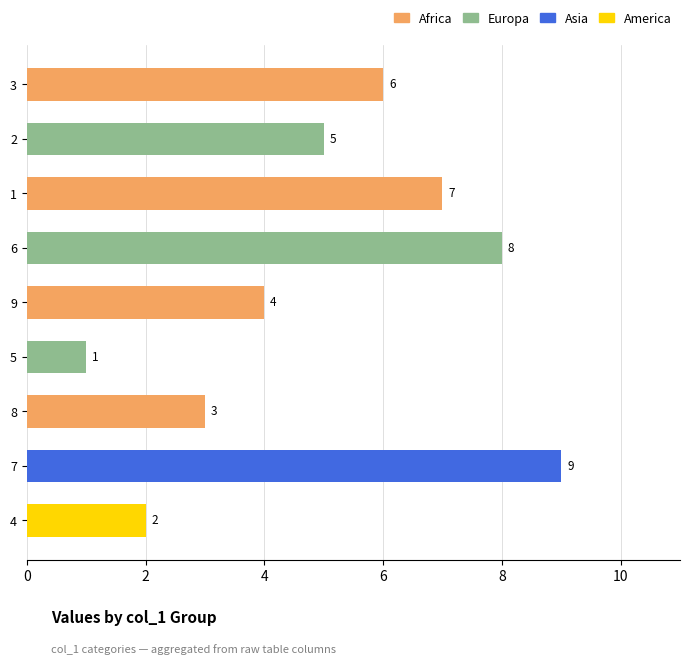

Reading bottom to top, extract all data points from this chart.

4=2	7=9	8=3	5=1	9=4	6=8	1=7	2=5	3=6